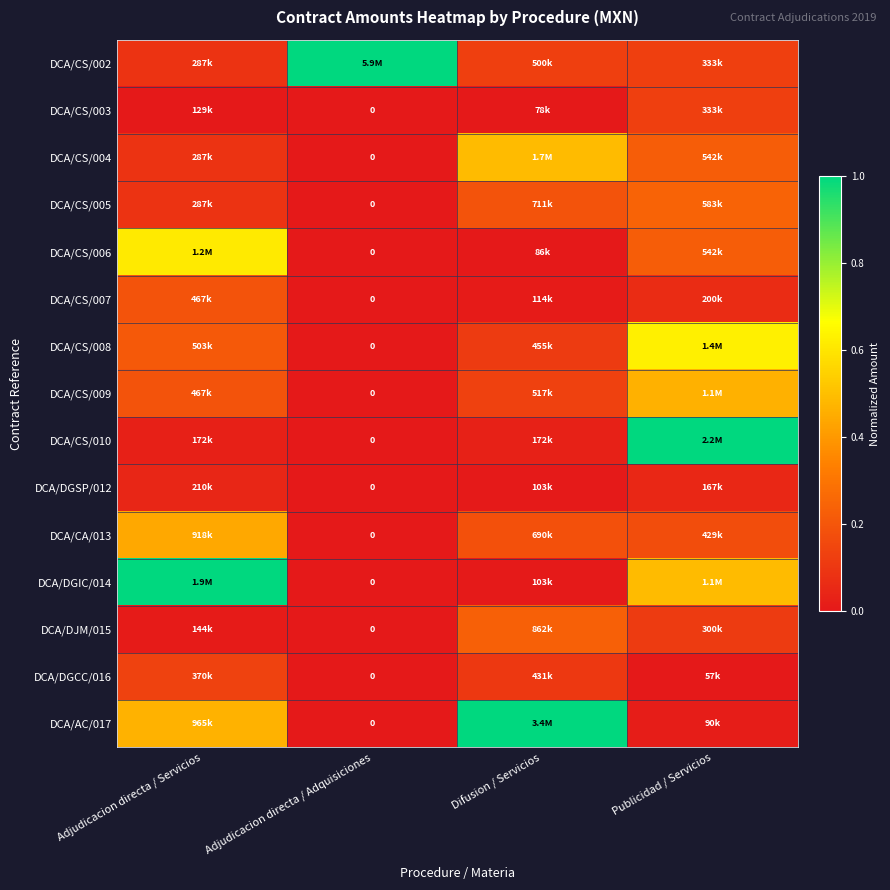

Is the value of DCA/CA/013 at Adjudicacion directa / Adquisiciones greater than the value of DCA/DGSP/012 at Adjudicacion directa / Servicios?

No